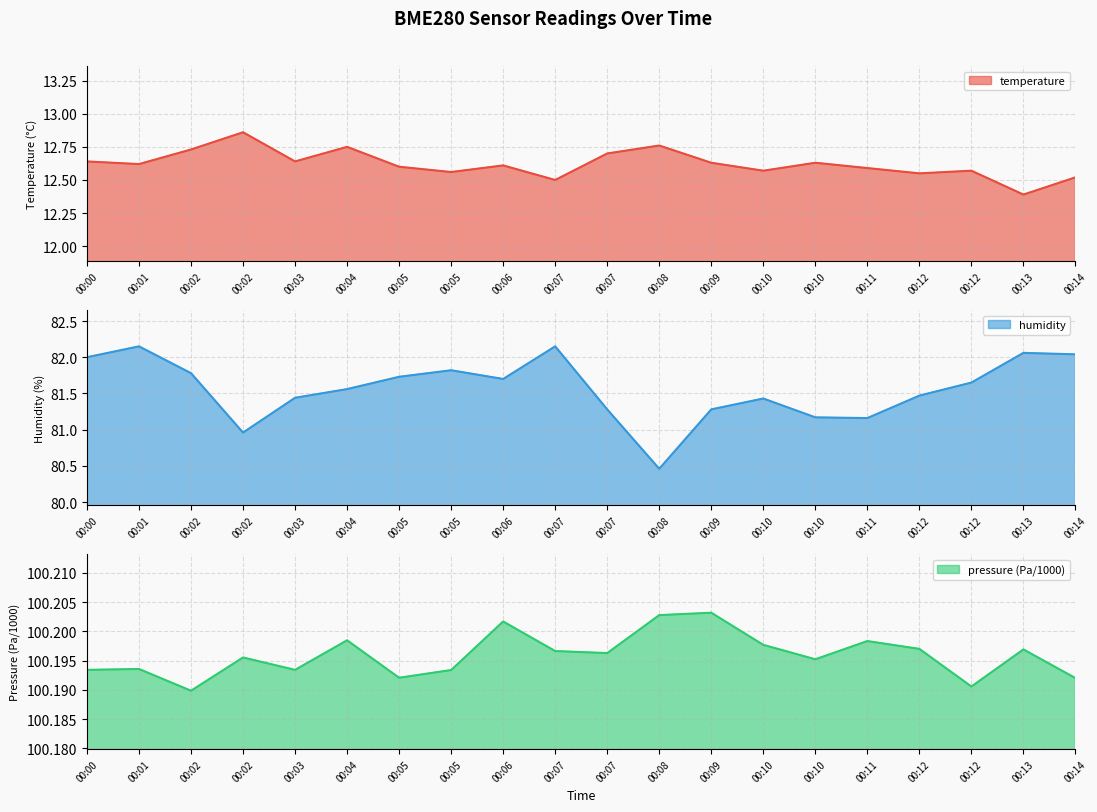

Rank the series at 00:05 from highest to lowest value.

pressure, humidity, temperature